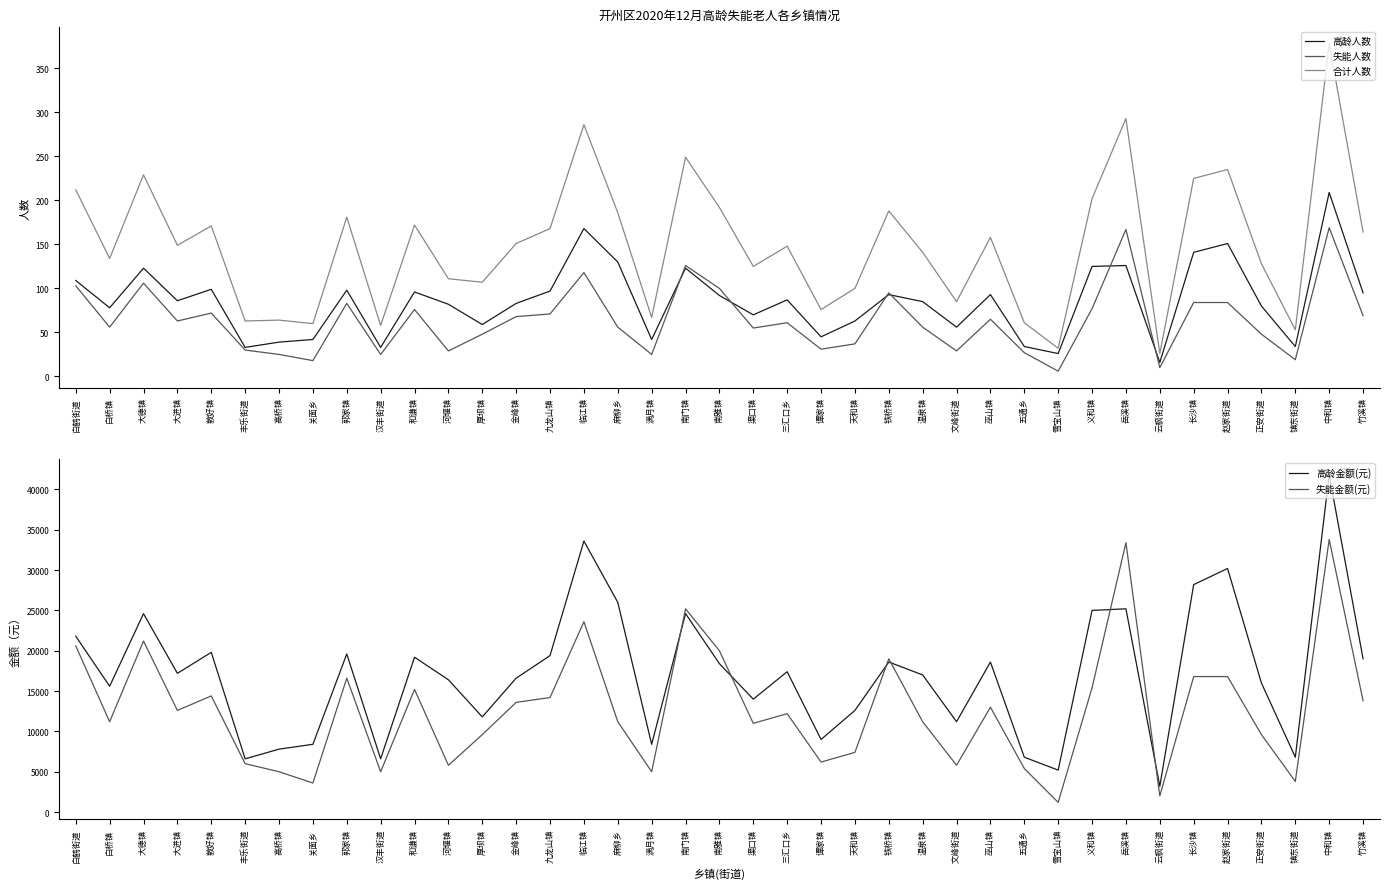

Reading left to right, list all the values displayed in this chart.

高龄人数: 白鹤街道=109	白桥镇=78	大德镇=123	大进镇=86	敦好镇=99	丰乐街道=33	高桥镇=39	关面乡=42	郭家镇=98	汉丰街道=33	和谦镇=96	河堰镇=82	厚坝镇=59	金峰镇=83	九龙山镇=97	临江镇=168	麻柳乡=130	满月镇=42	南门镇=123	南雅镇=92	渠口镇=70	三汇口乡=87	谭家镇=45	天和镇=63	铁桥镇=93	温泉镇=85	文峰街道=56	巫山镇=93	五通乡=34	雪宝山镇=26	义和镇=125	岳溪镇=126	云枫街道=16	长沙镇=141	赵家街道=151	正安街道=80	镇东街道=34	中和镇=209	竹溪镇=95
失能人数: 白鹤街道=103	白桥镇=56	大德镇=106	大进镇=63	敦好镇=72	丰乐街道=30	高桥镇=25	关面乡=18	郭家镇=83	汉丰街道=25	和谦镇=76	河堰镇=29	厚坝镇=48	金峰镇=68	九龙山镇=71	临江镇=118	麻柳乡=56	满月镇=25	南门镇=126	南雅镇=100	渠口镇=55	三汇口乡=61	谭家镇=31	天和镇=37	铁桥镇=95	温泉镇=56	文峰街道=29	巫山镇=65	五通乡=27	雪宝山镇=6	义和镇=77	岳溪镇=167	云枫街道=10	长沙镇=84	赵家街道=84	正安街道=48	镇东街道=19	中和镇=169	竹溪镇=69
合计人数: 白鹤街道=212	白桥镇=134	大德镇=229	大进镇=149	敦好镇=171	丰乐街道=63	高桥镇=64	关面乡=60	郭家镇=181	汉丰街道=58	和谦镇=172	河堰镇=111	厚坝镇=107	金峰镇=151	九龙山镇=168	临江镇=286	麻柳乡=186	满月镇=67	南门镇=249	南雅镇=192	渠口镇=125	三汇口乡=148	谭家镇=76	天和镇=100	铁桥镇=188	温泉镇=141	文峰街道=85	巫山镇=158	五通乡=61	雪宝山镇=32	义和镇=202	岳溪镇=293	云枫街道=26	长沙镇=225	赵家街道=235	正安街道=128	镇东街道=53	中和镇=378	竹溪镇=164
高龄金额(元): 白鹤街道=21800	白桥镇=15600	大德镇=24600	大进镇=17200	敦好镇=19800	丰乐街道=6600	高桥镇=7800	关面乡=8400	郭家镇=19600	汉丰街道=6600	和谦镇=19200	河堰镇=16400	厚坝镇=11800	金峰镇=16600	九龙山镇=19400	临江镇=33600	麻柳乡=26000	满月镇=8400	南门镇=24600	南雅镇=18400	渠口镇=14000	三汇口乡=17400	谭家镇=9000	天和镇=12600	铁桥镇=18600	温泉镇=17000	文峰街道=11200	巫山镇=18600	五通乡=6800	雪宝山镇=5200	义和镇=25000	岳溪镇=25200	云枫街道=3200	长沙镇=28200	赵家街道=30200	正安街道=16000	镇东街道=6800	中和镇=41800	竹溪镇=19000
失能金额(元): 白鹤街道=20600	白桥镇=11200	大德镇=21200	大进镇=12600	敦好镇=14400	丰乐街道=6000	高桥镇=5000	关面乡=3600	郭家镇=16600	汉丰街道=5000	和谦镇=15200	河堰镇=5800	厚坝镇=9600	金峰镇=13600	九龙山镇=14200	临江镇=23600	麻柳乡=11200	满月镇=5000	南门镇=25200	南雅镇=20000	渠口镇=11000	三汇口乡=12200	谭家镇=6200	天和镇=7400	铁桥镇=19000	温泉镇=11200	文峰街道=5800	巫山镇=13000	五通乡=5400	雪宝山镇=1200	义和镇=15400	岳溪镇=33400	云枫街道=2000	长沙镇=16800	赵家街道=16800	正安街道=9600	镇东街道=3800	中和镇=33800	竹溪镇=13800